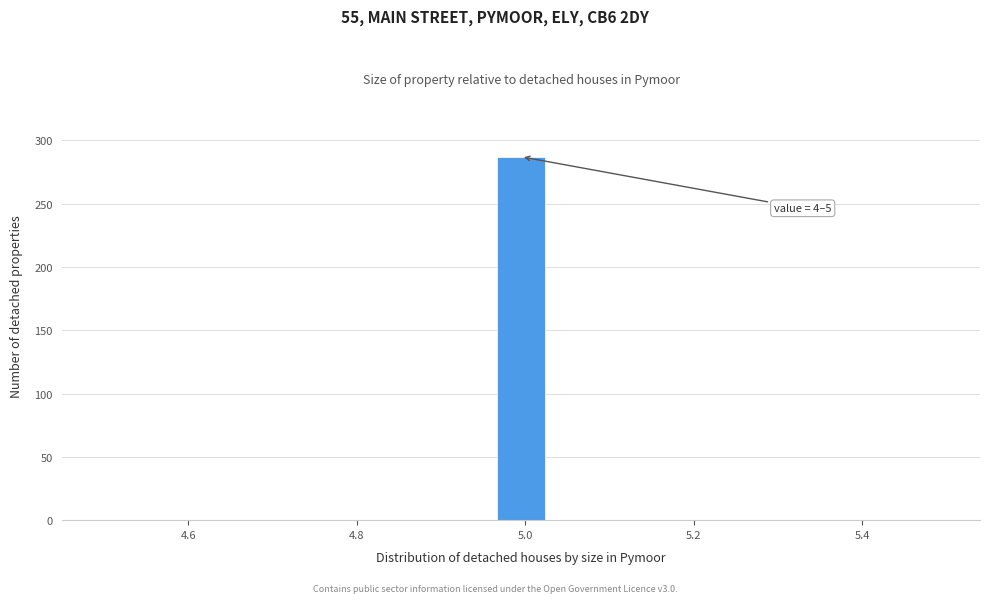

Around what value on the x-axis is the tallest bar? Give the approximate position of its centre, as read against the axis.

5.00